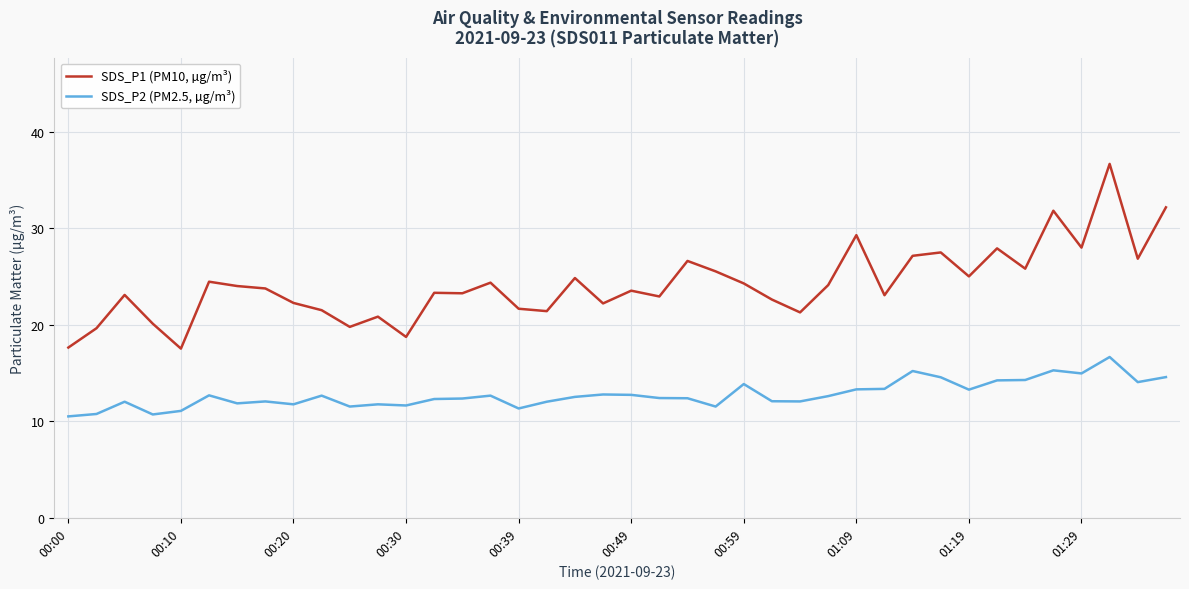

What is the difference between the maximum and minimum values in the SDS_P1 (PM10, µg/m³) series?

19.1